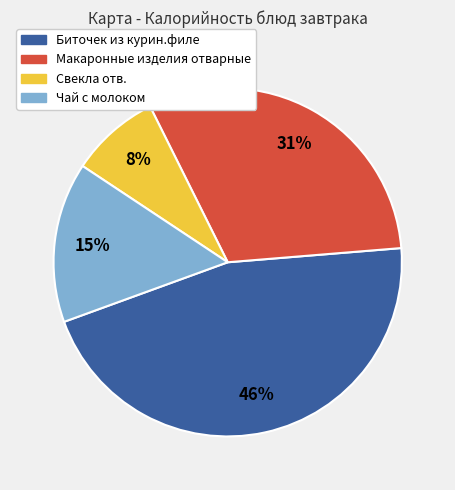

Does any single category account for the majority?

No